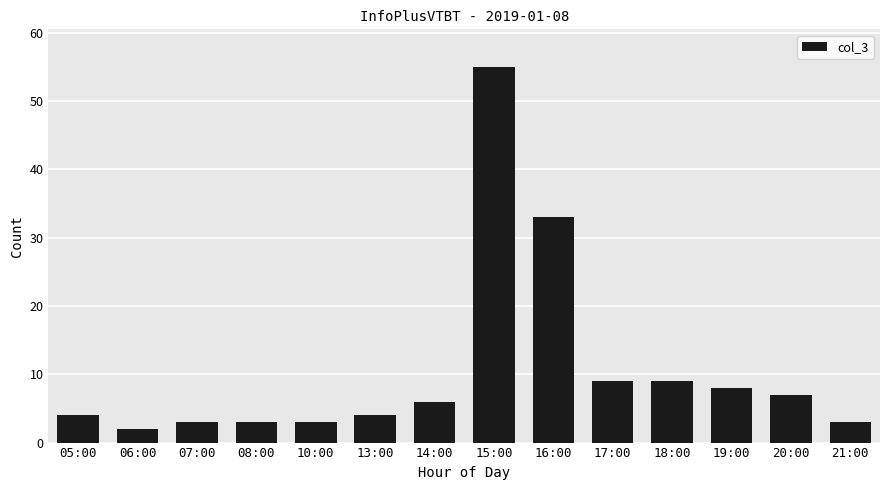

What is the label of the 7th bar from the left?

14:00